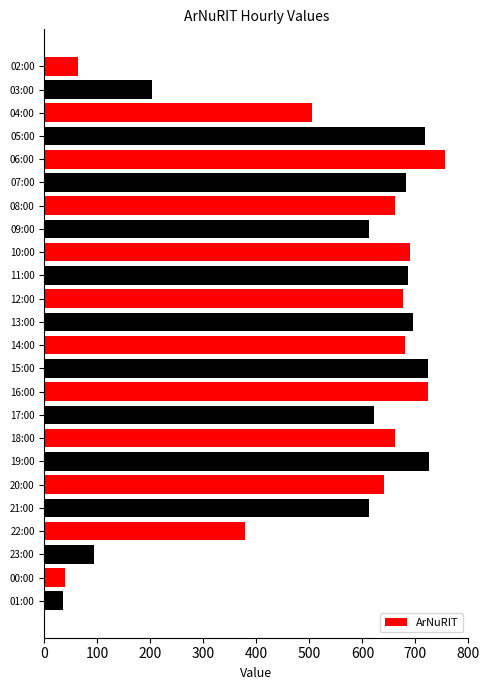

What is the sum of all values?

12890